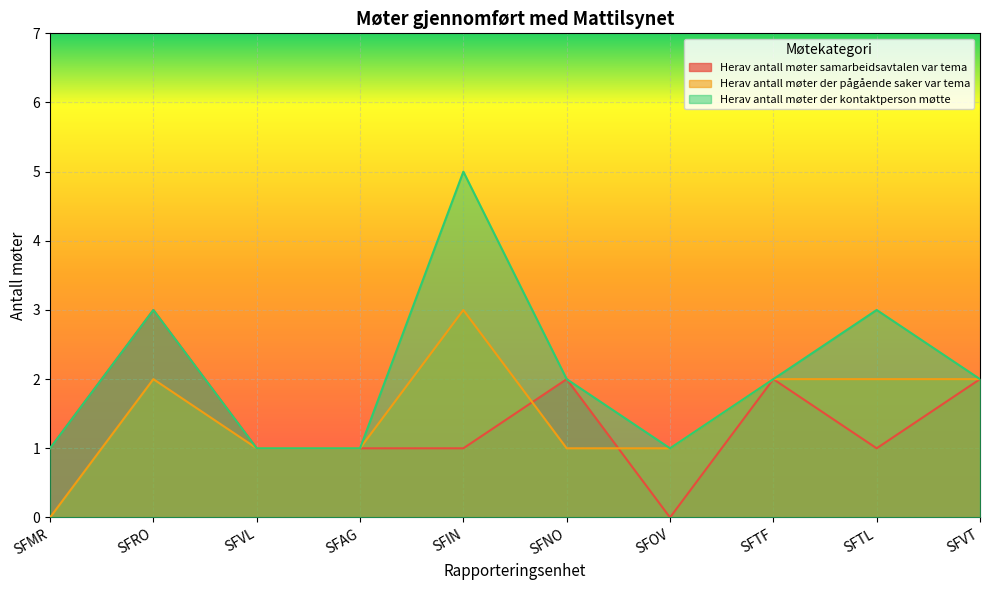

How many lines are shown in the chart?

3